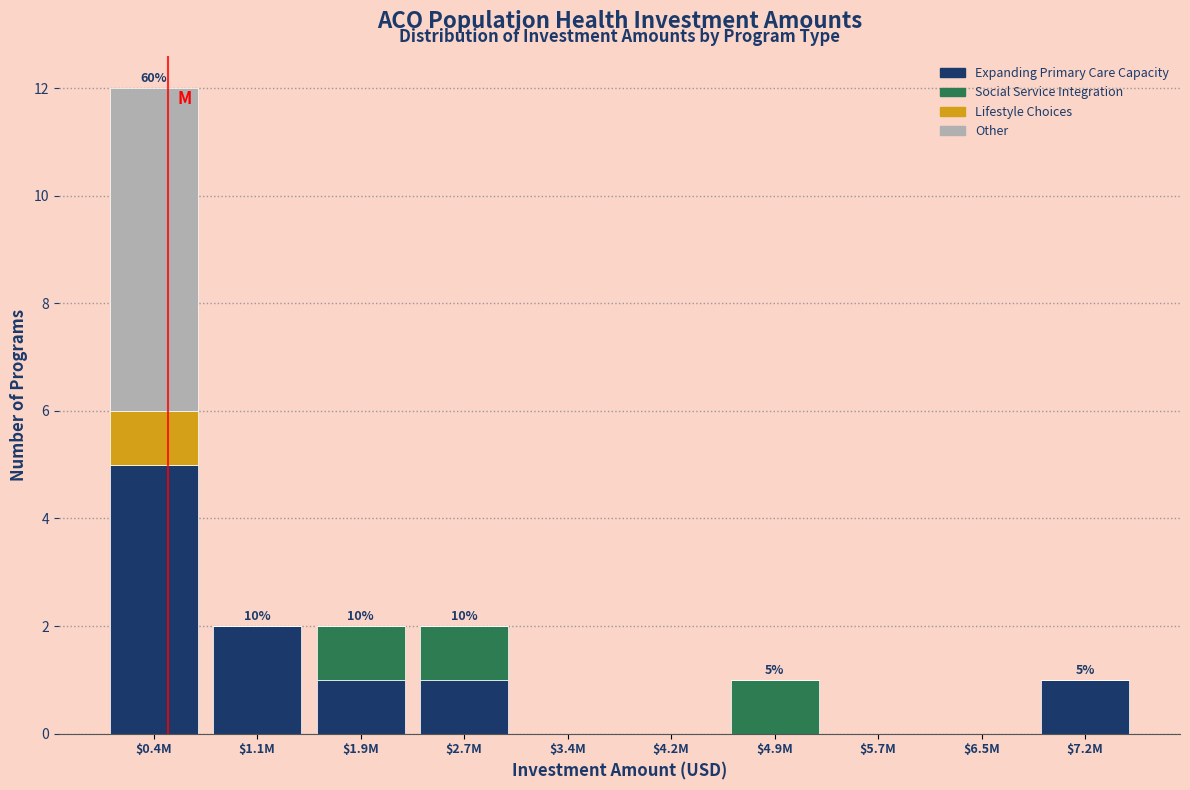

Which category has the highest value in the Expanding Primary Care Capacity series?

$0.4M